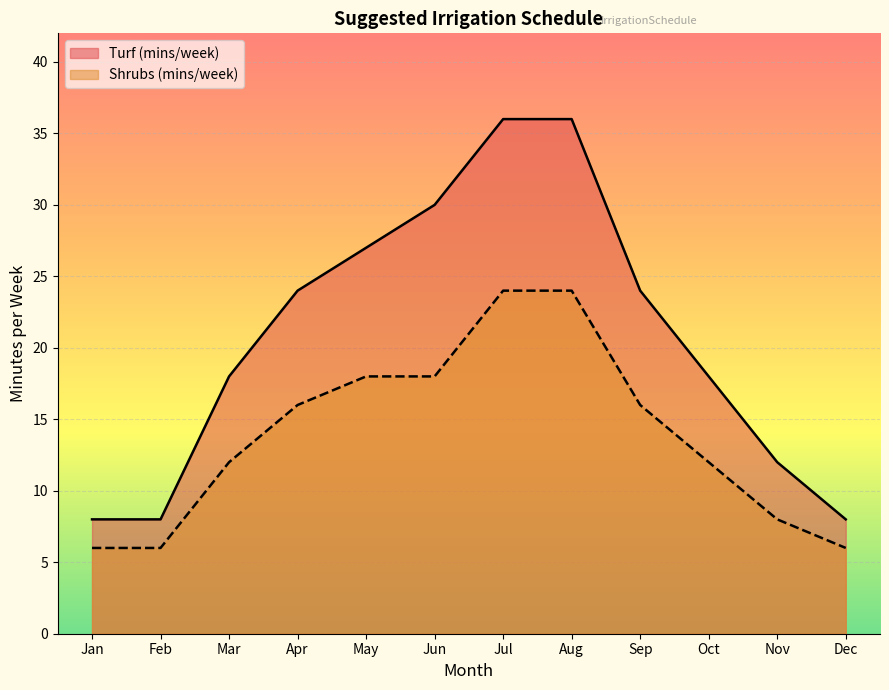

True or false: Shrubs (mins/week) and Turf (mins/week) cross at least once.

False